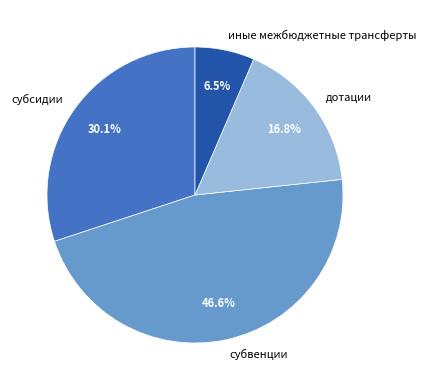

Is there any slice that represents more than half of the pie?

No